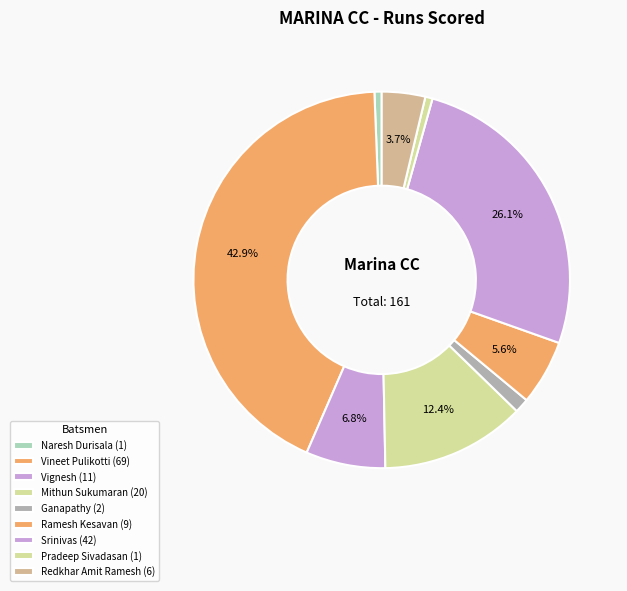

Count the number of slices in the pie.

9